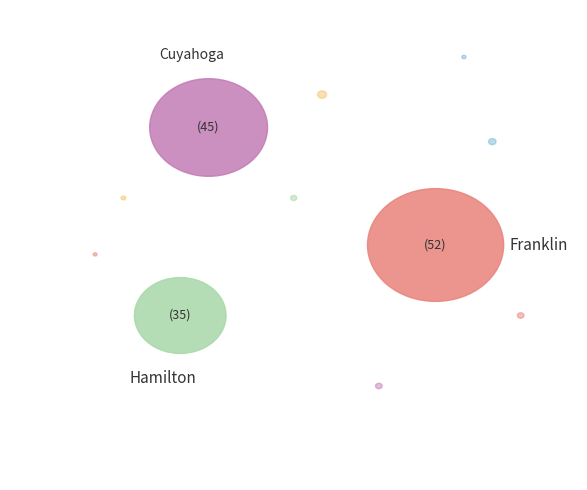

What percentage is NOT represented by Stark County?

92.6%